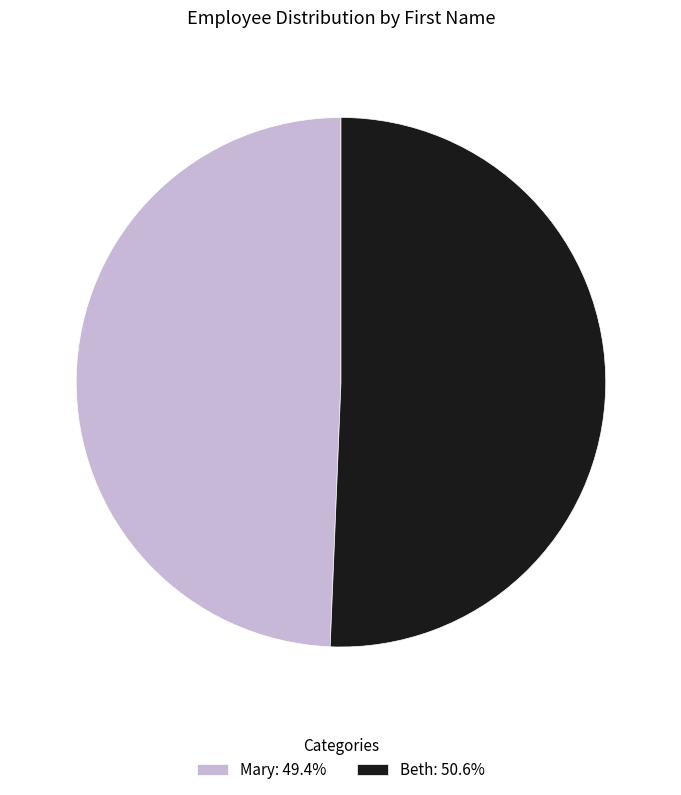

Is there any slice that represents more than half of the pie?

Yes